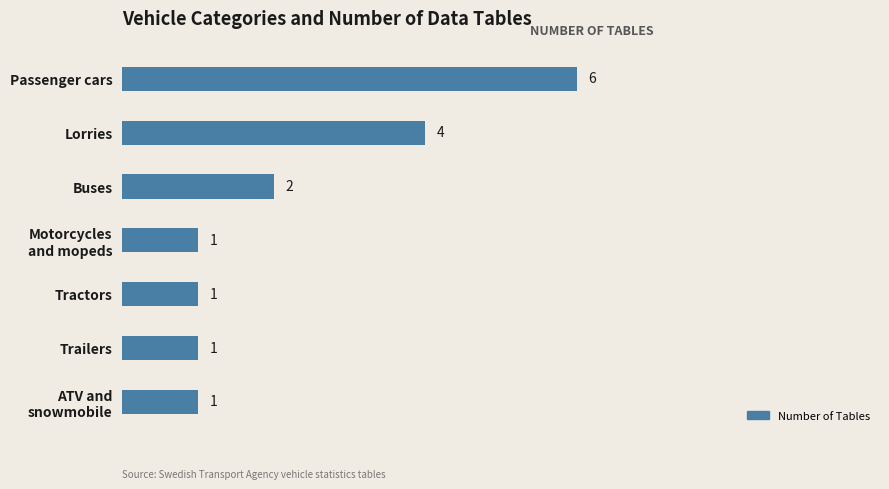

What is the minimum value shown in the chart?

1